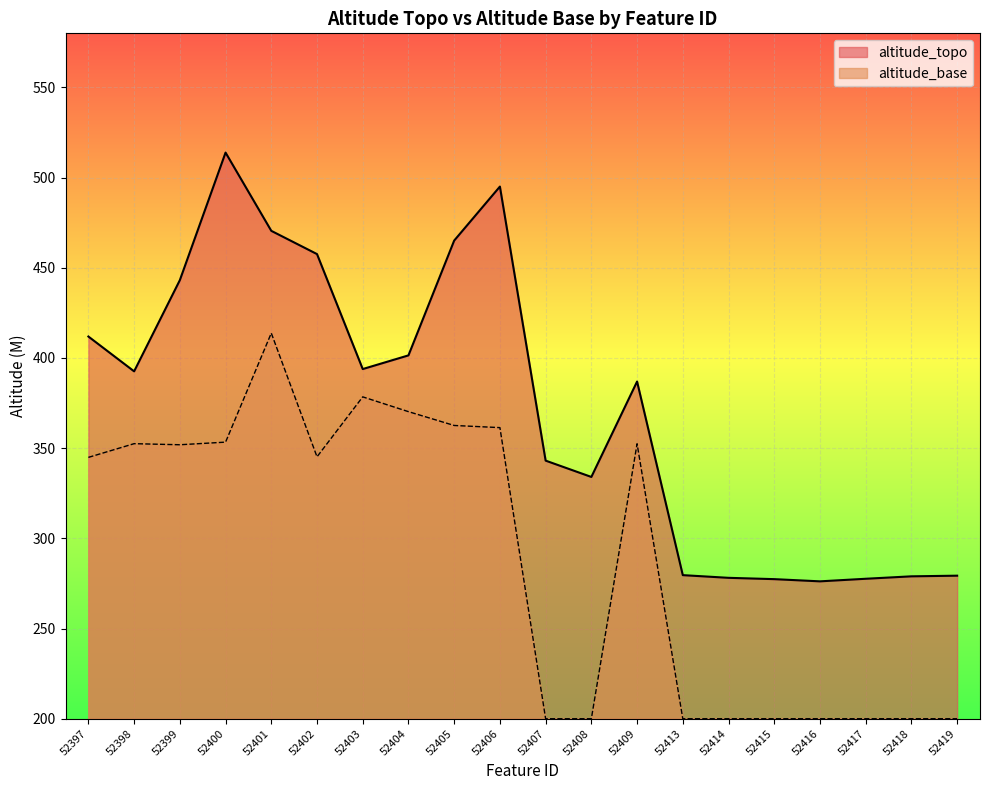

Count the number of data series in this chart.

2